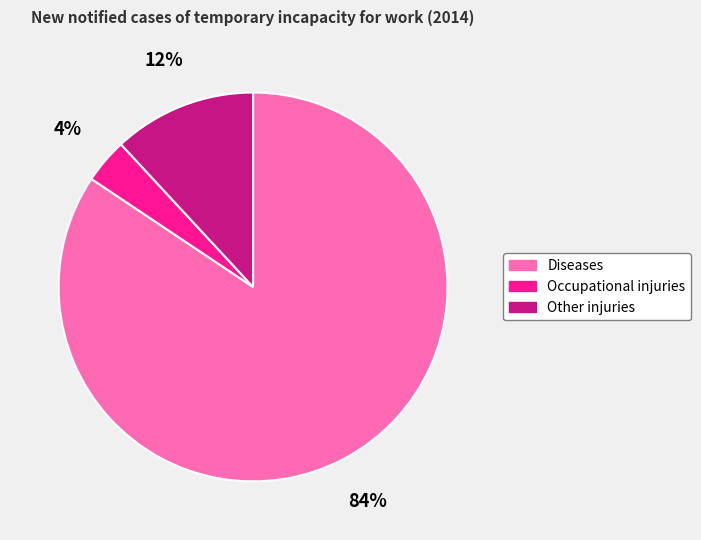

To the nearest percent, what is the difference between the Diseases and Other injuries slice percentages?

72%